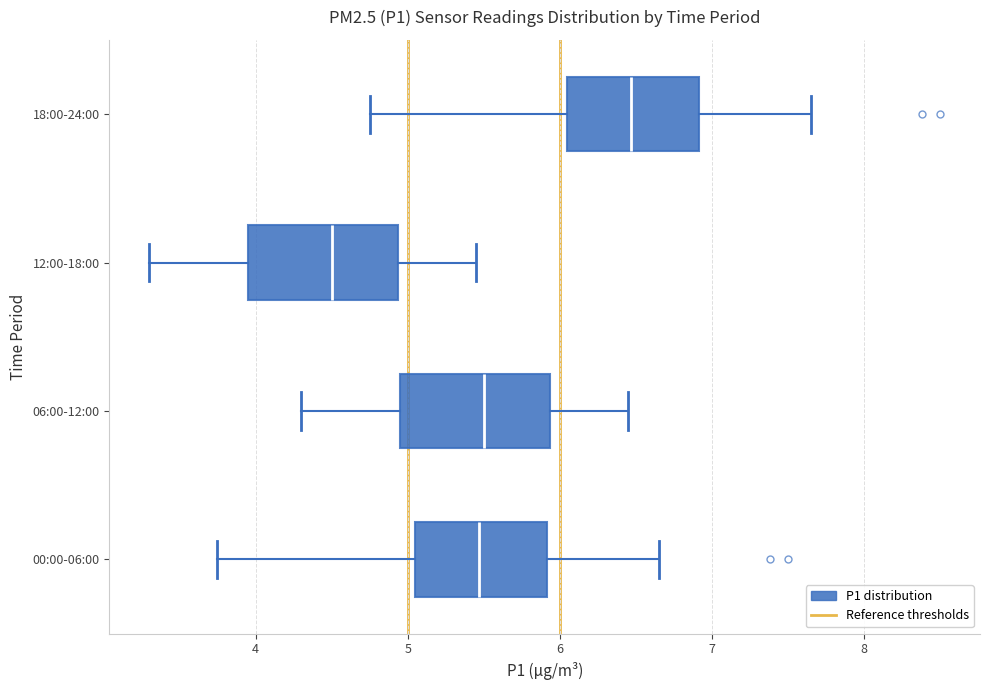

Where does the median line of the box for 18:00-24:00 sit on the x-axis? The values are not printed on the chart, so give them approximately, as read against the axis.

6.5